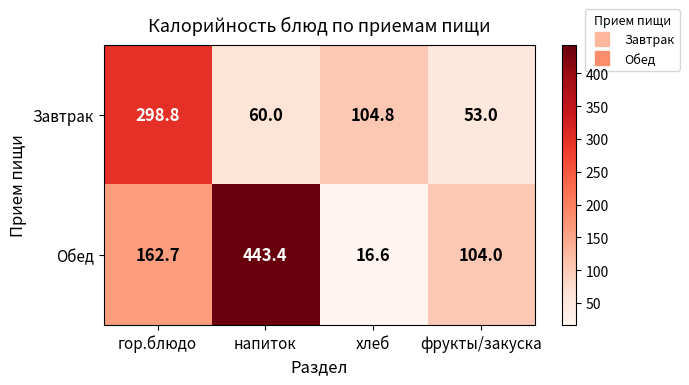

Reading left to right, extract all data points from this chart.

Завтрак: 298.8	60.0	104.8	53.0
Обед: 162.7	443.4	16.6	104.0